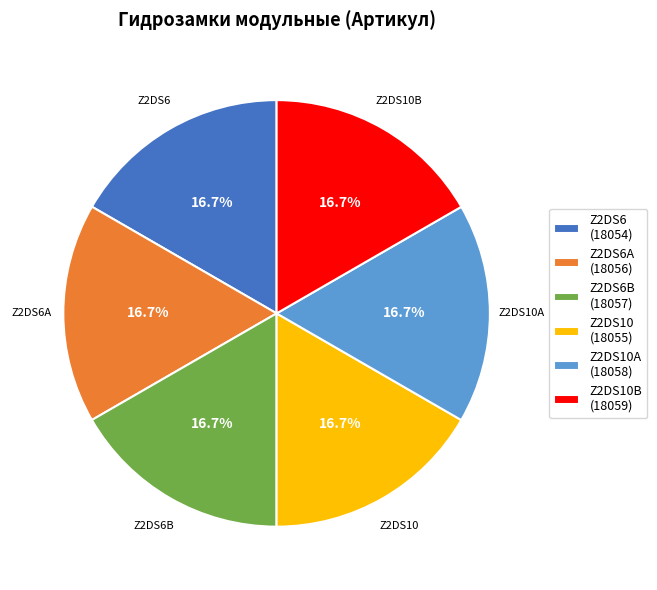

Is there a majority slice in this chart?

No